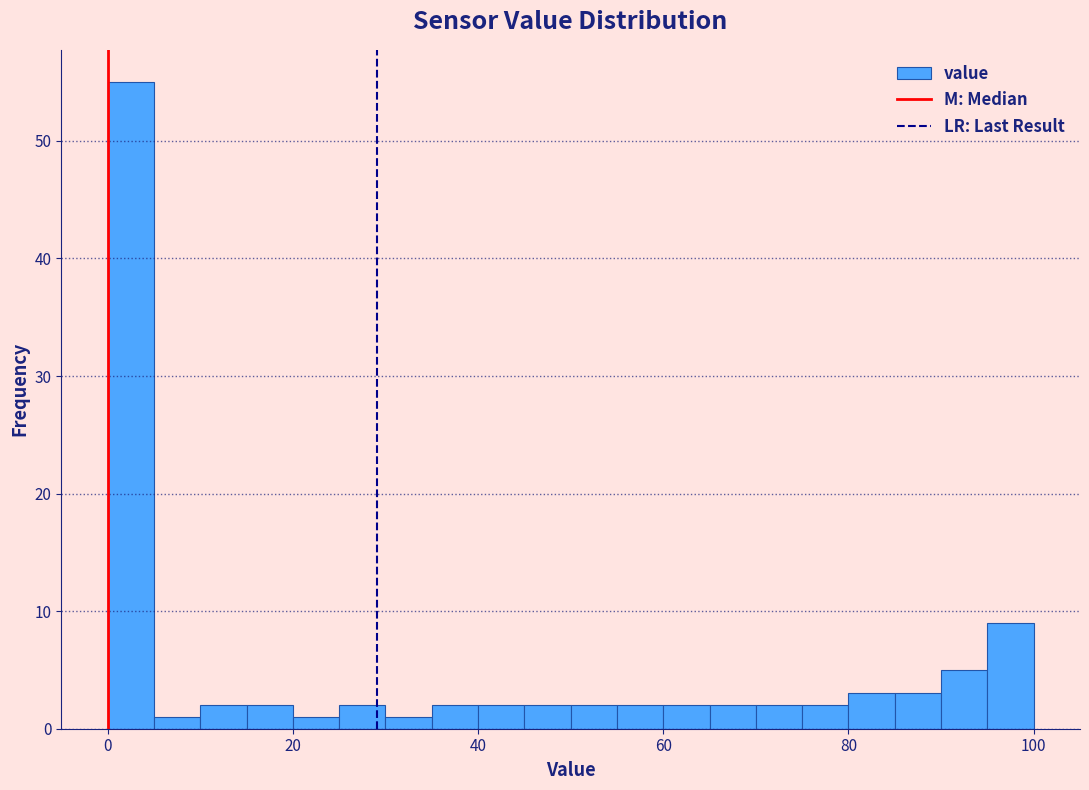

Around what value on the x-axis is the tallest bar? Give the approximate position of its centre, as read against the axis.

2